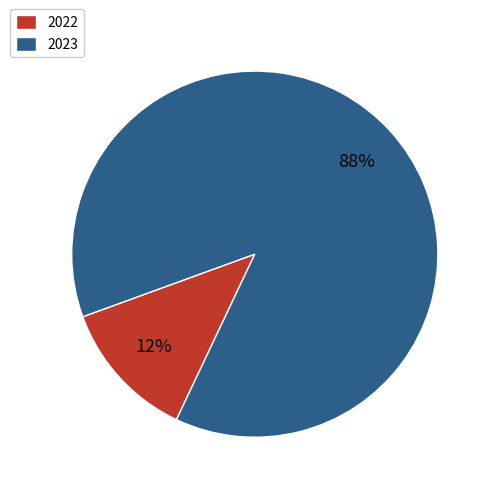

Do 2022 and 2023 together represent more than half of the pie?

Yes